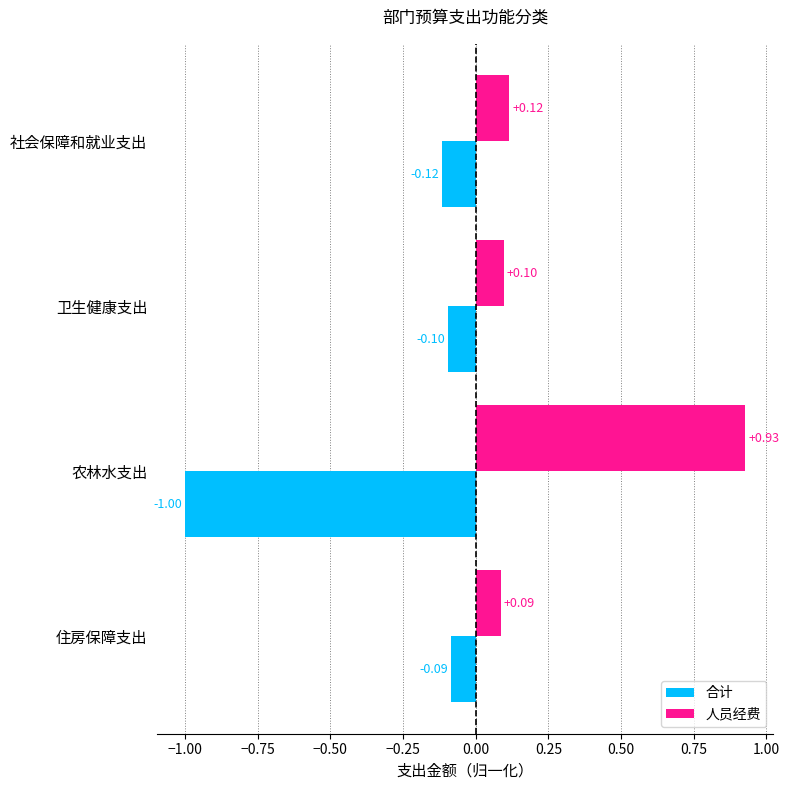

Which series has the widest spread of values?

合计